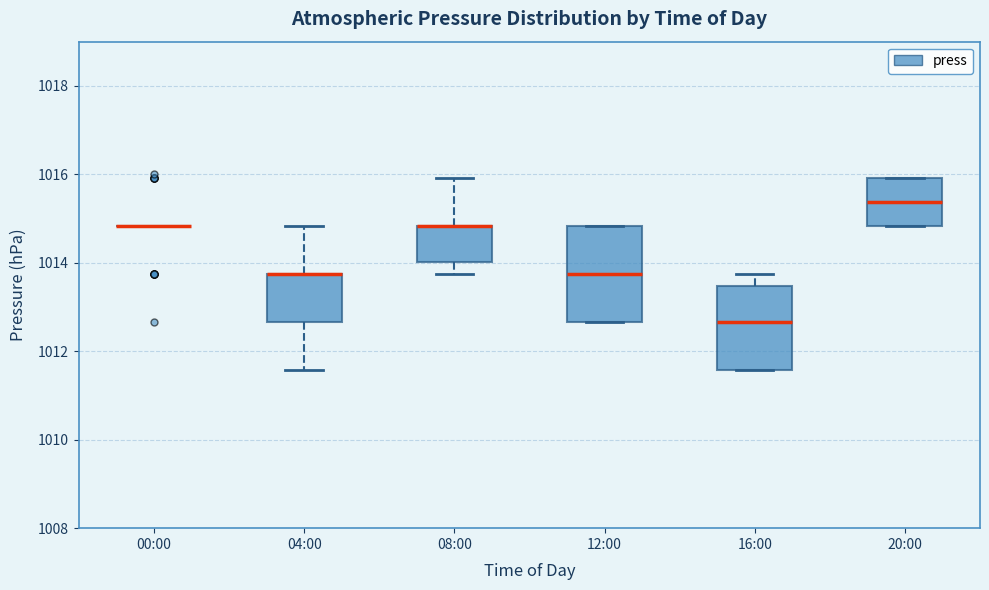

Where is the lower edge of the box for 16:00 on the y-axis? The values are not printed on the chart, so give them approximately, as read against the axis.

1011.6